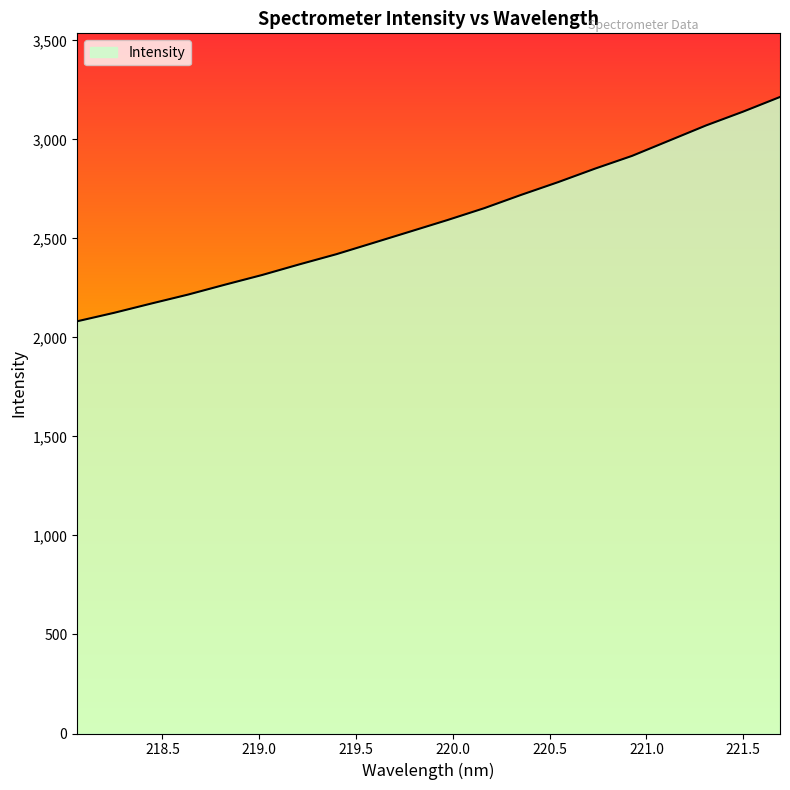

What is the difference between the maximum and minimum values?

1132.7